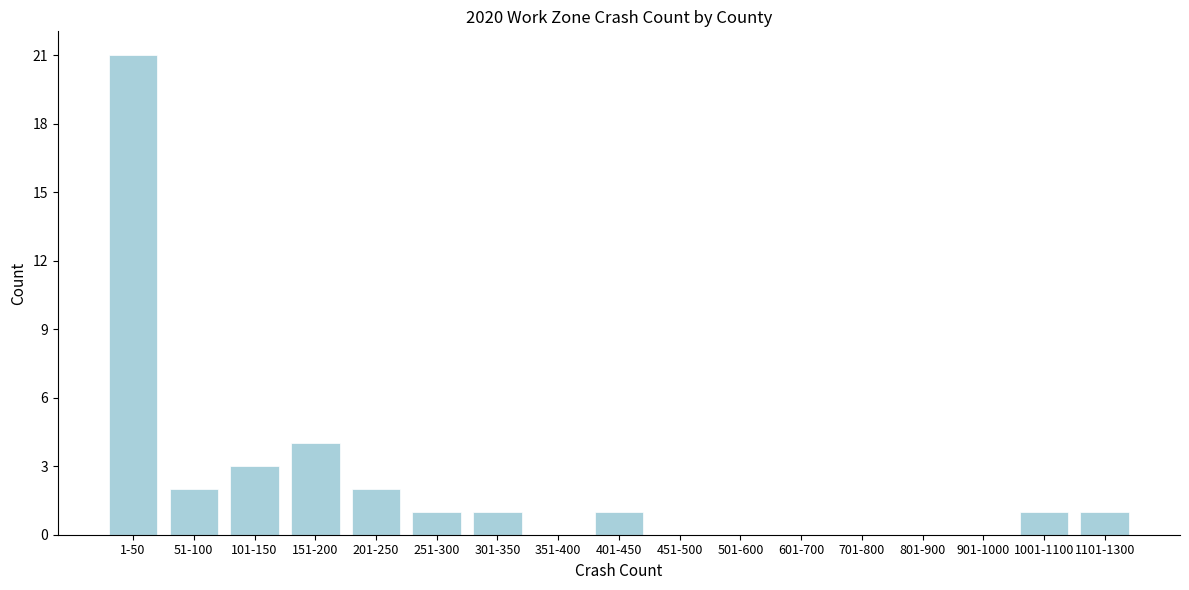

Reading left to right, extract all data points from this chart.

1-50=21	51-100=2	101-150=3	151-200=4	201-250=2	251-300=1	301-350=1	351-400=0	401-450=1	451-500=0	501-600=0	601-700=0	701-800=0	801-900=0	901-1000=0	1001-1100=1	1101-1300=1